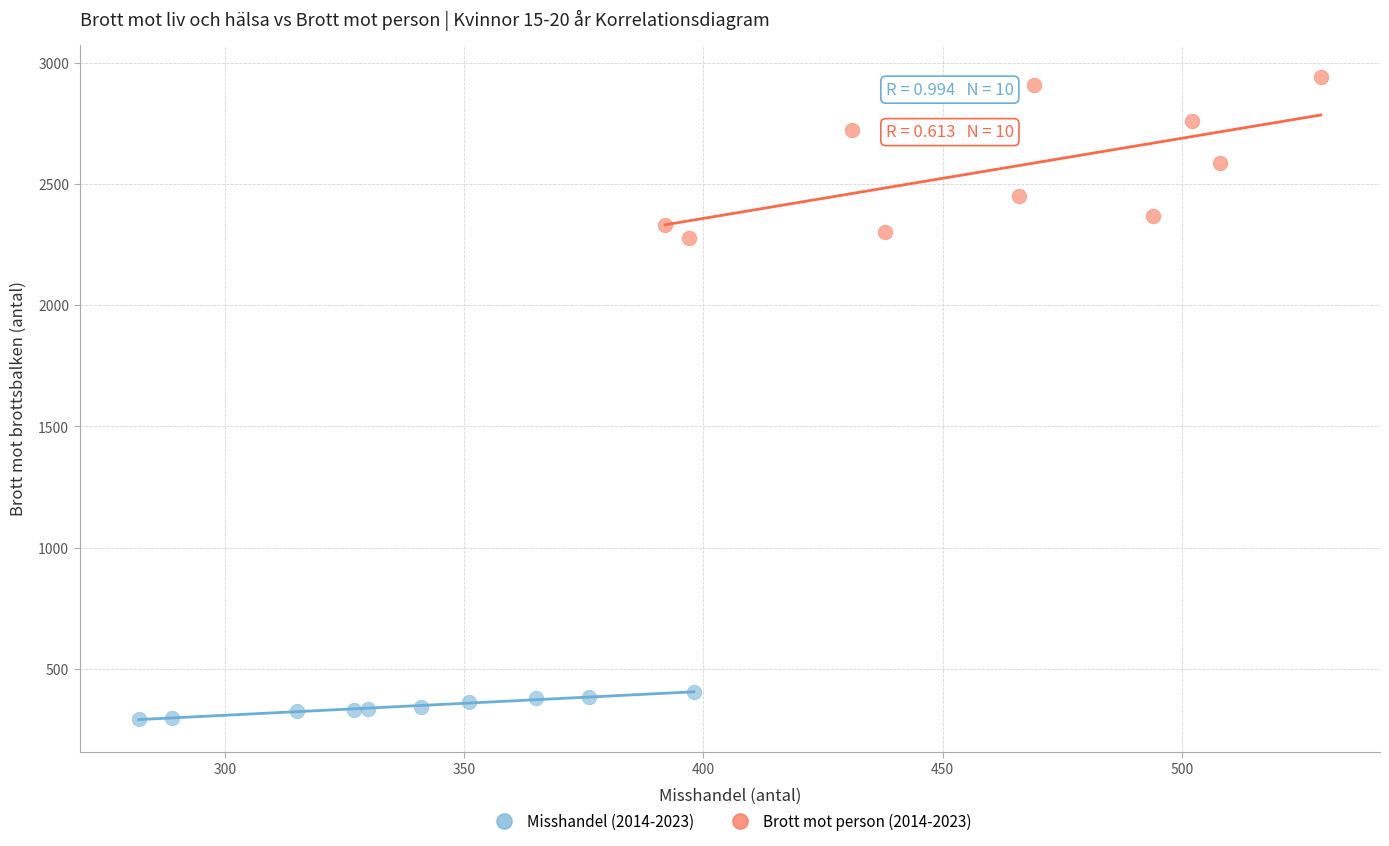

Which series has the largest Y range (max minus min)?

Brott mot person (2014-2023)